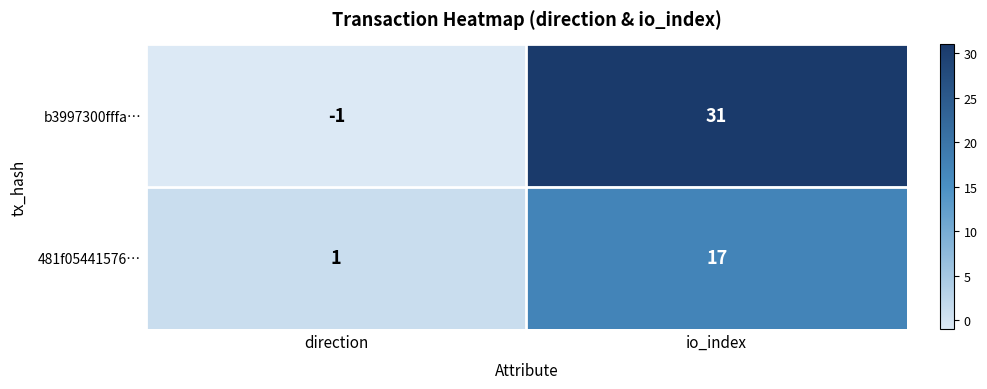

Where is 481f05441576… nearest to the value 9?

direction